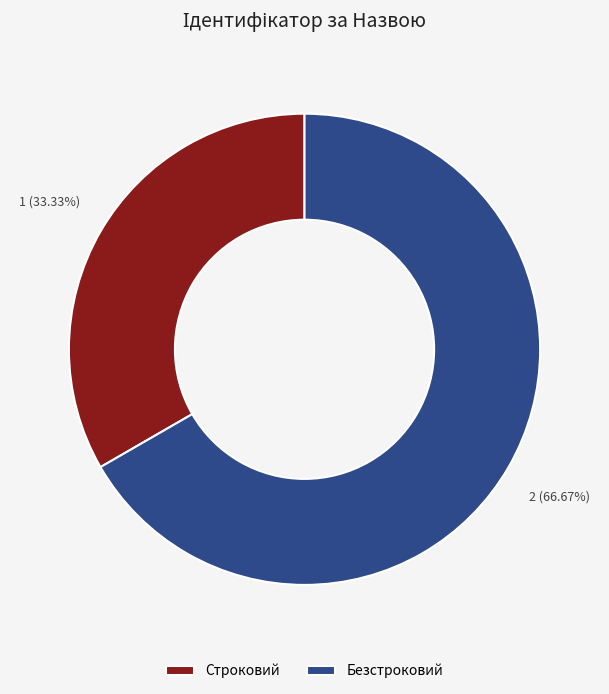

Approximately how many times larger is the value at Безстроковий compared to Строковий?

2.0